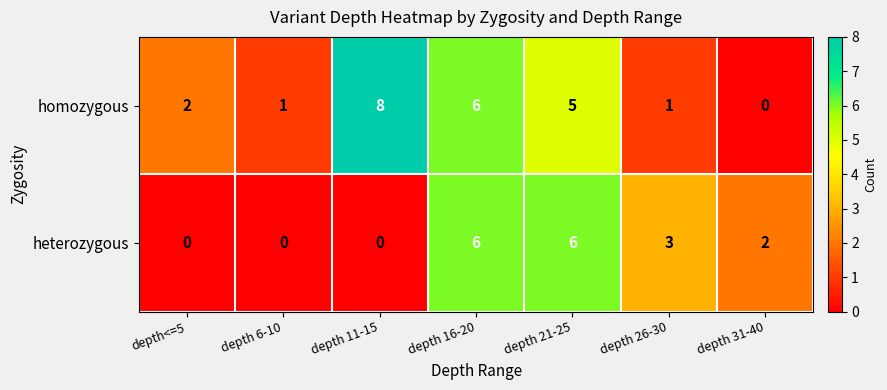

Which series has the largest range (max minus min)?

homozygous